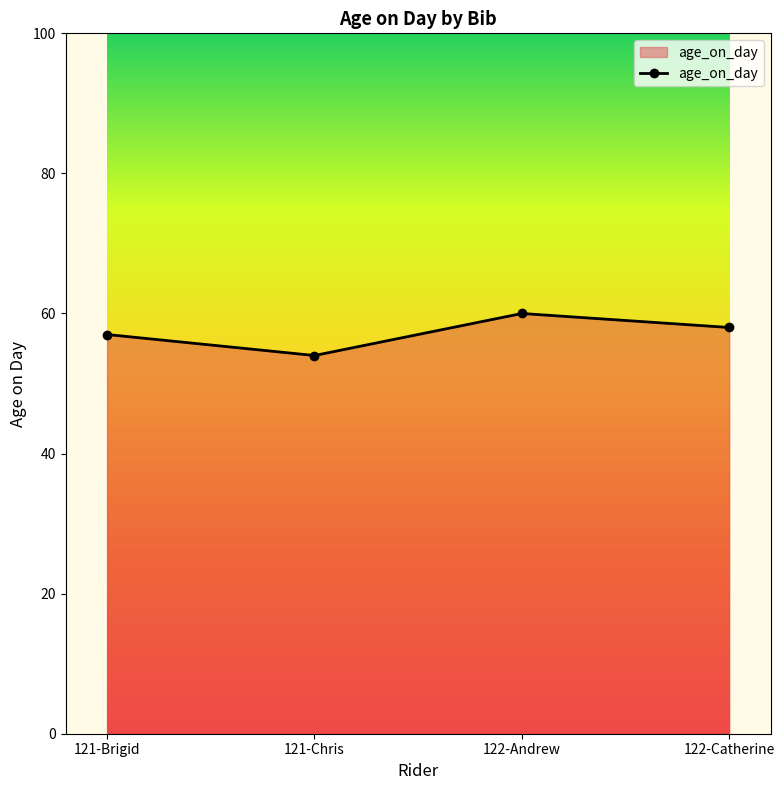

How many data points are less than 58?

2